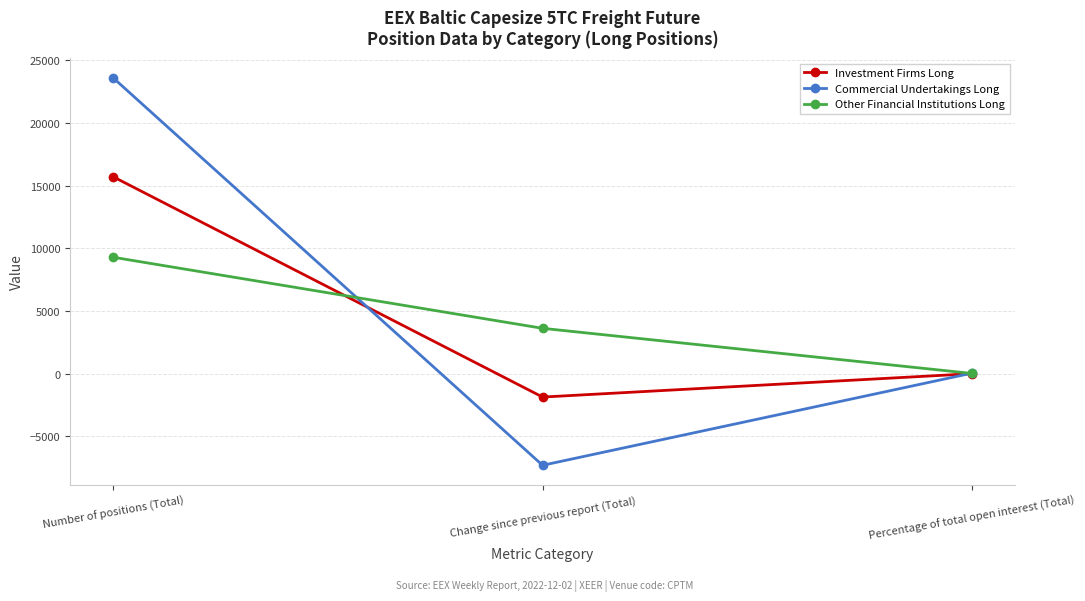

Which series has the widest spread of values?

Commercial Undertakings Long